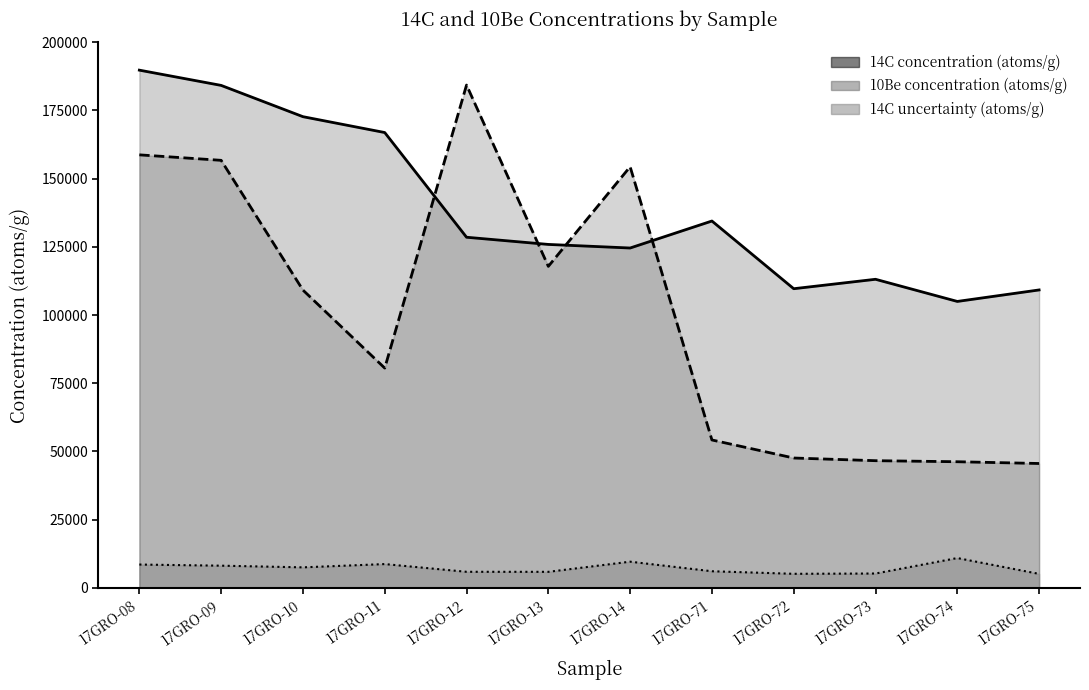

True or false: 14C concentration (atoms/g) and 14C uncertainty (atoms/g) intersect in this chart.

False